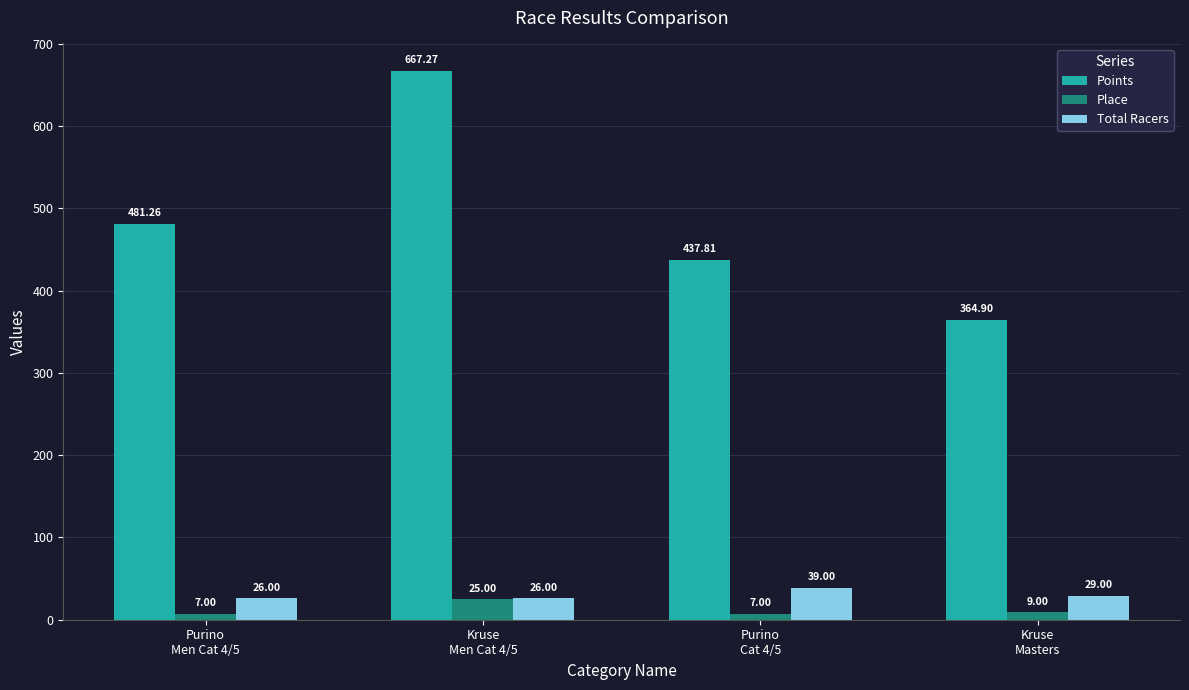

At which category does the chart reach its peak across all series?

Kruse
Men Cat 4/5